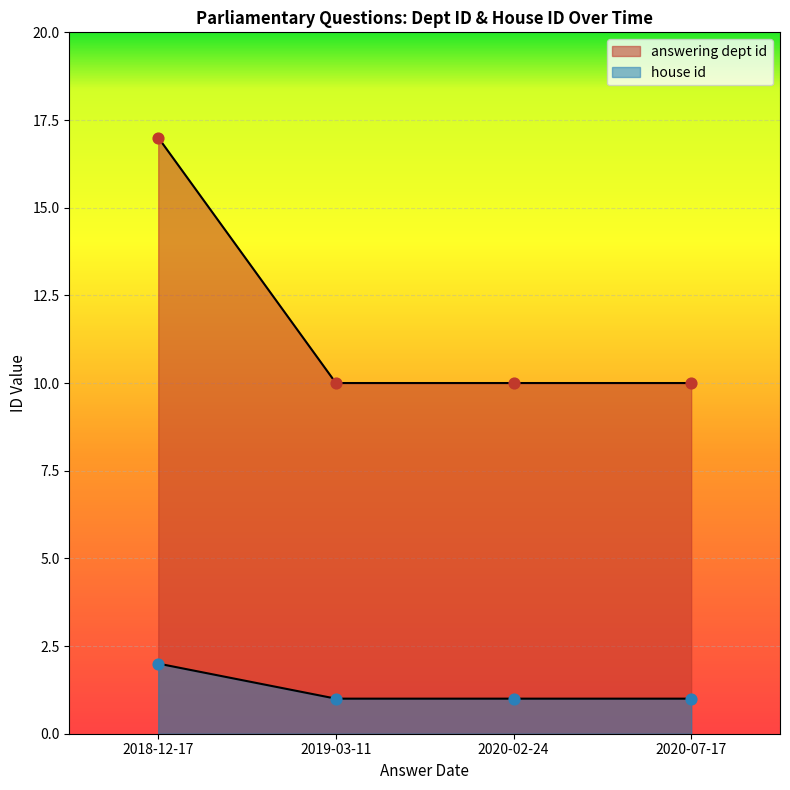

At how many categories does at least one series exceed 16?

1